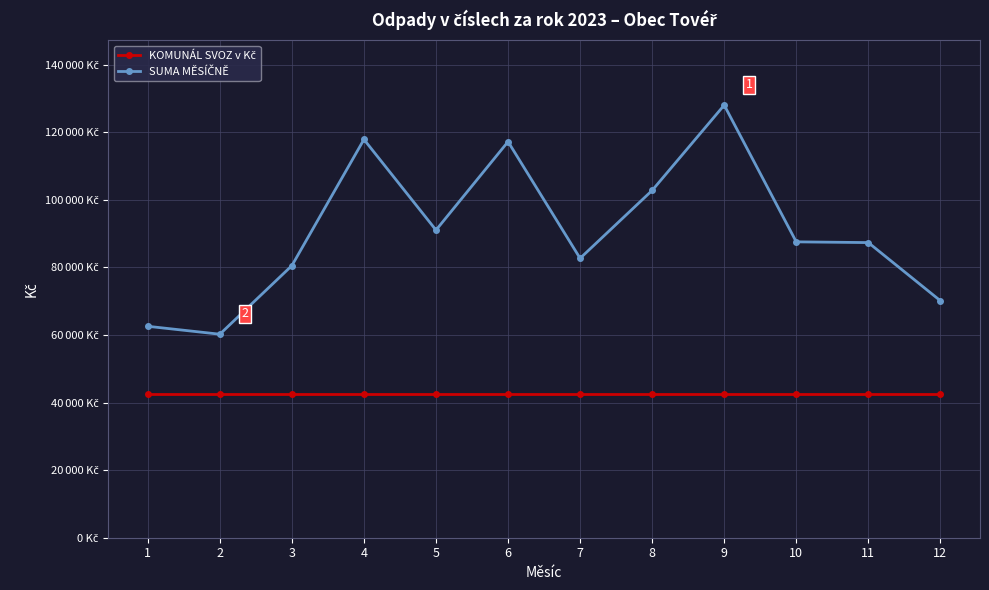

At how many categories does at least one series exceed 49050?

12